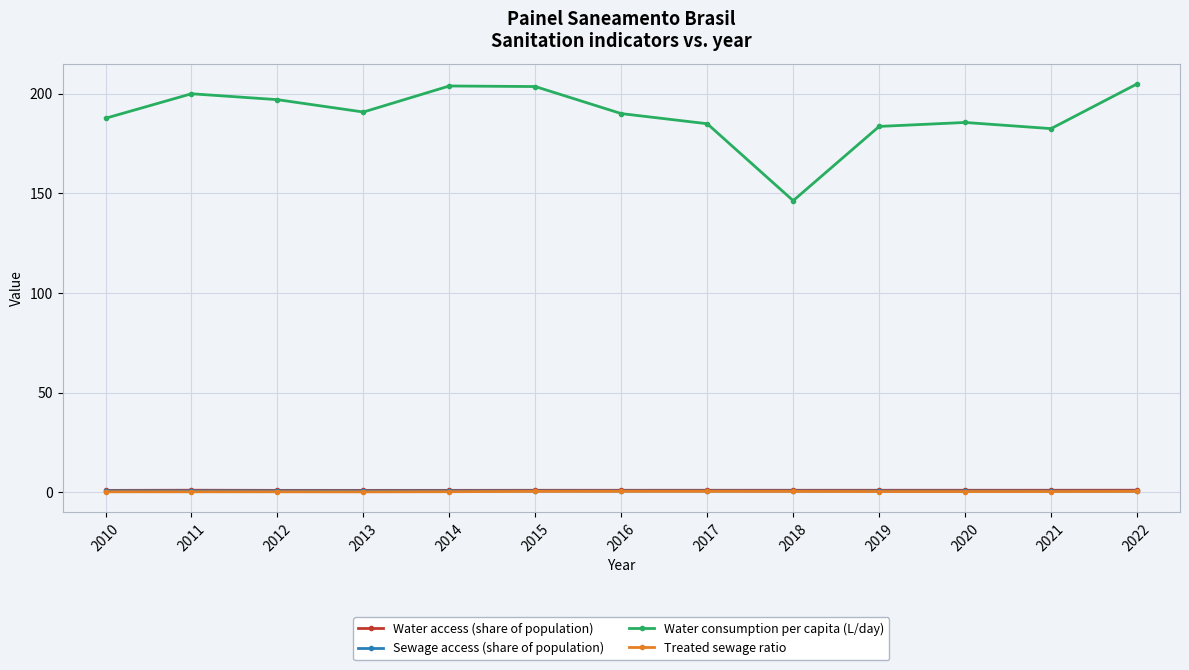

How many categories are shown in the chart?

13